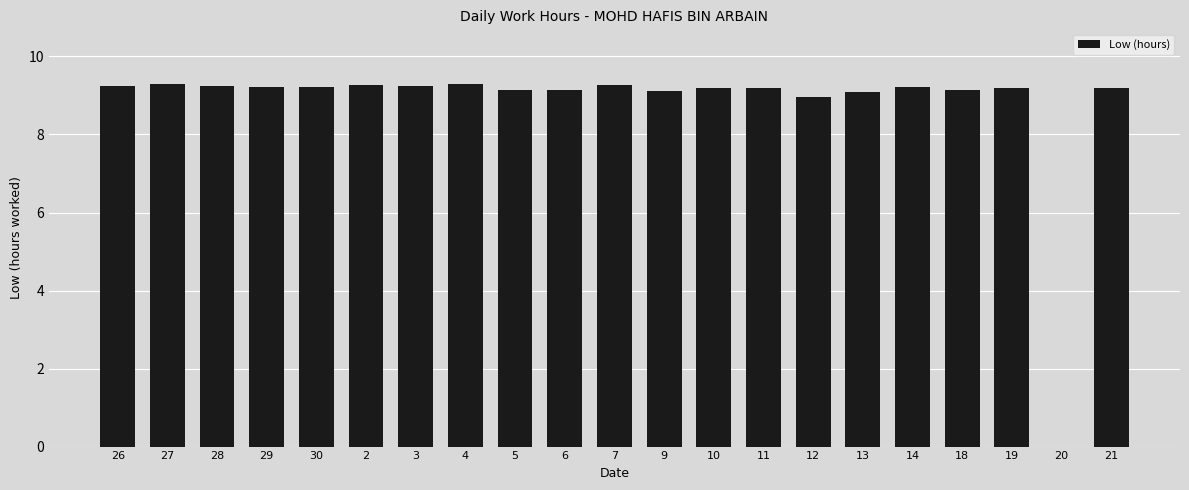

How many categories are shown in the chart?

21